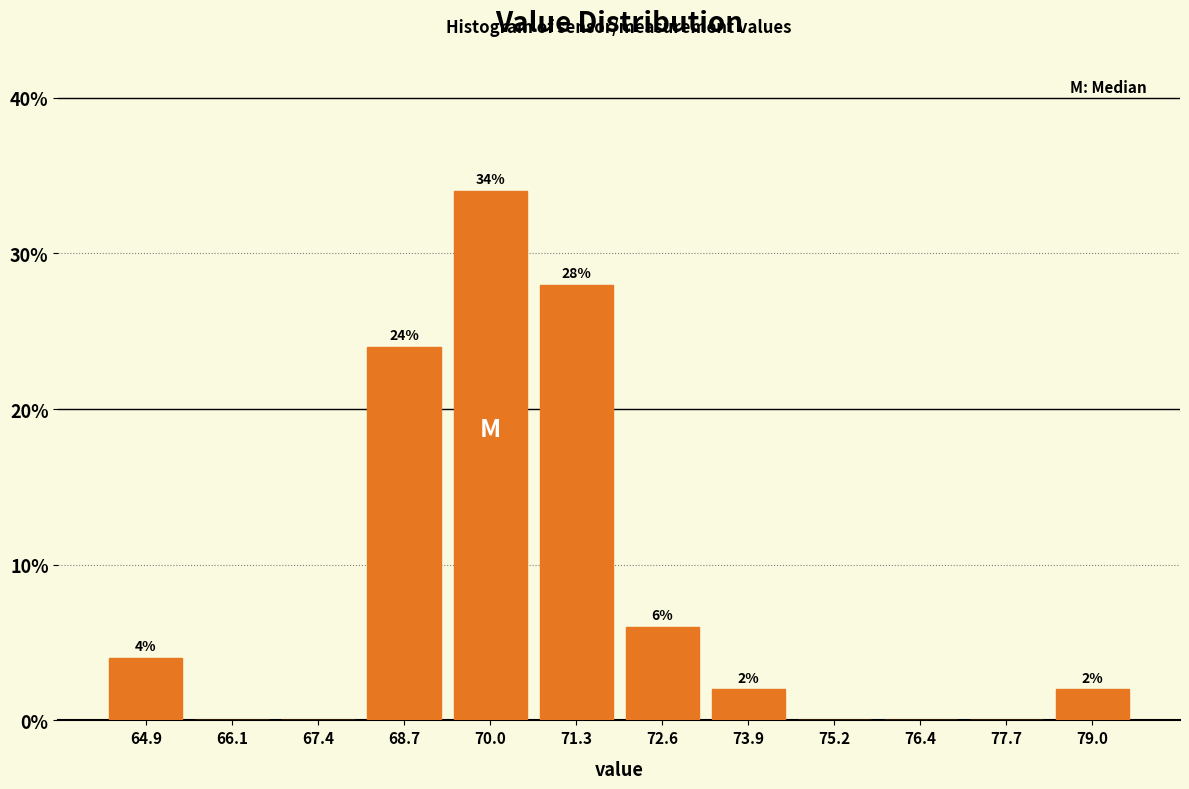

Which range on the x-axis has the tallest bar?

69.4 to 70.6